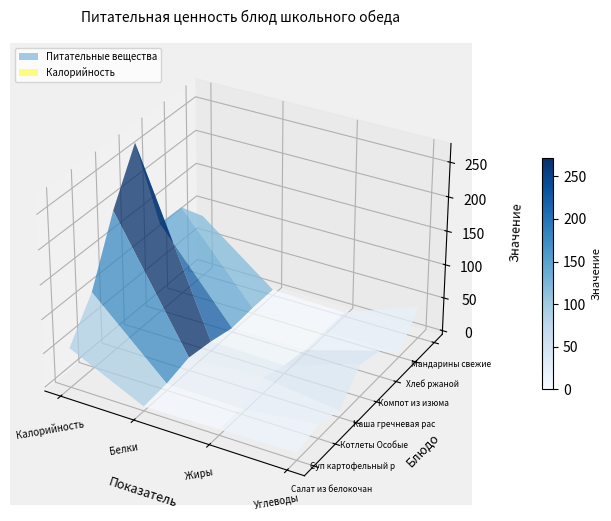

Which category has the highest value across all series?

Калорийность